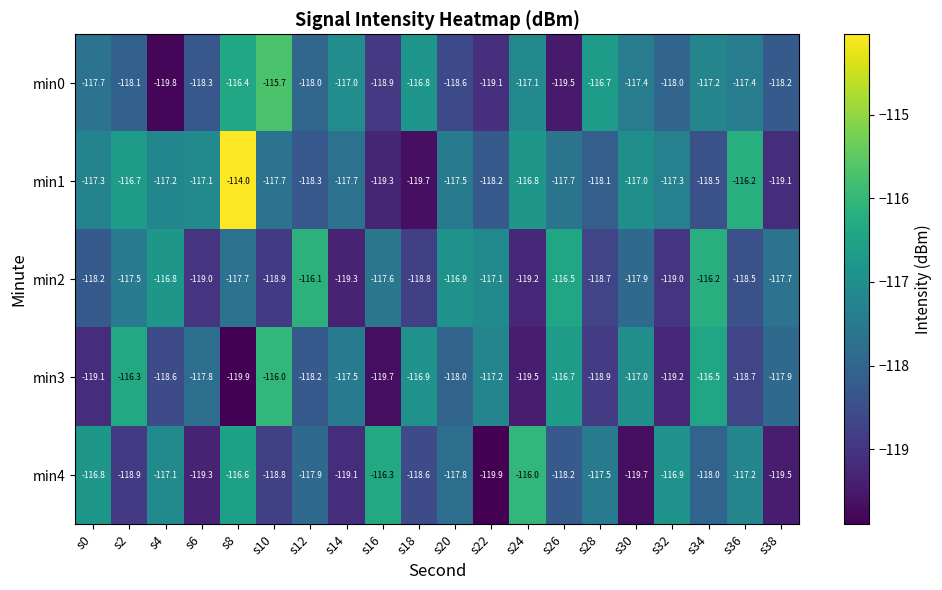

Which series has the largest total across all categories?

min1